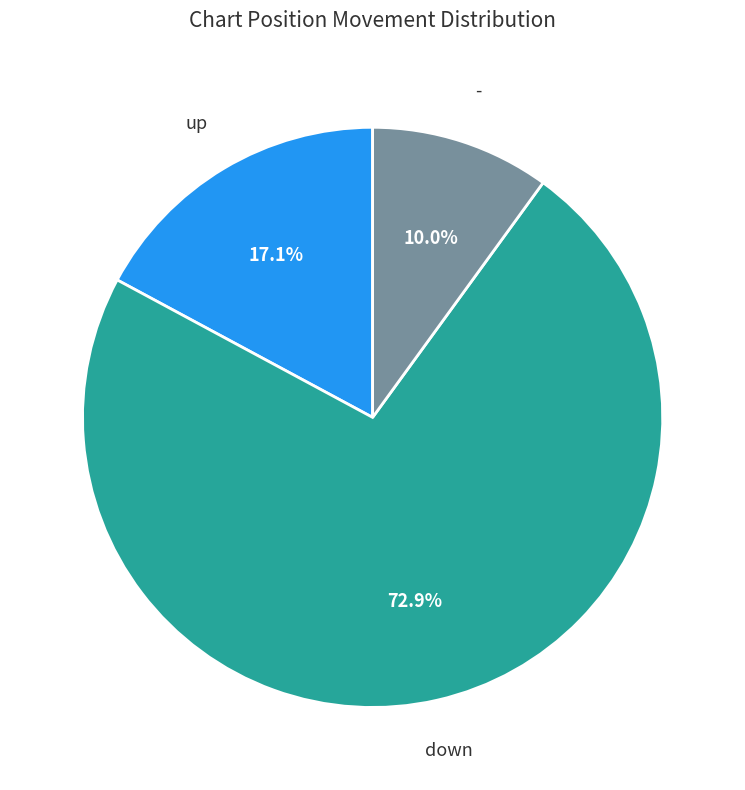

Rank the categories by value from lowest to highest.

-, up, down